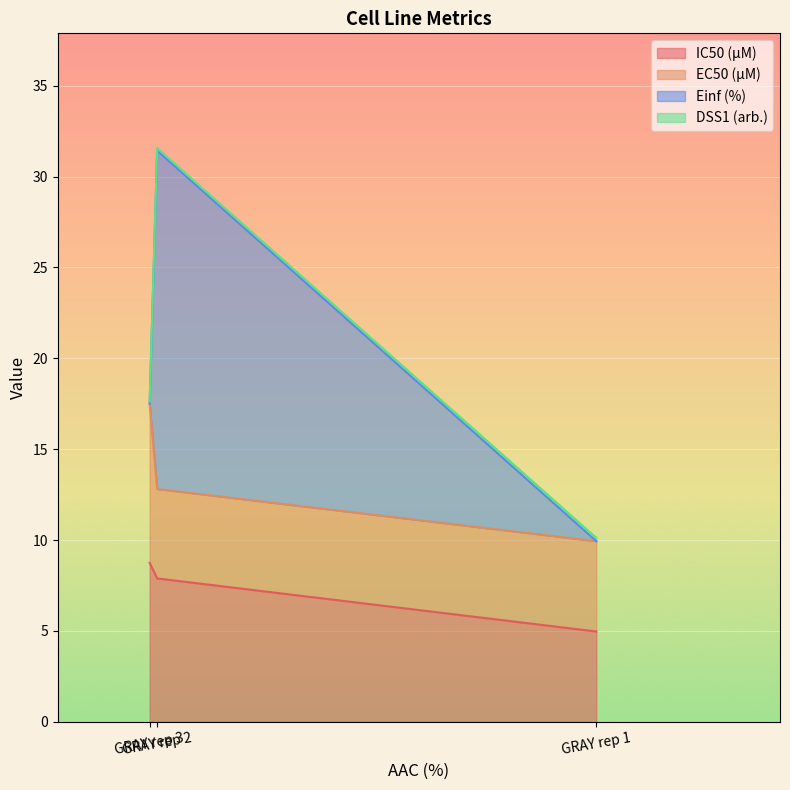

Rank the series at GRAY rep 2 from lowest to highest value.

DSS1 (arb.), EC50 (µM), IC50 (µM), Einf (%)